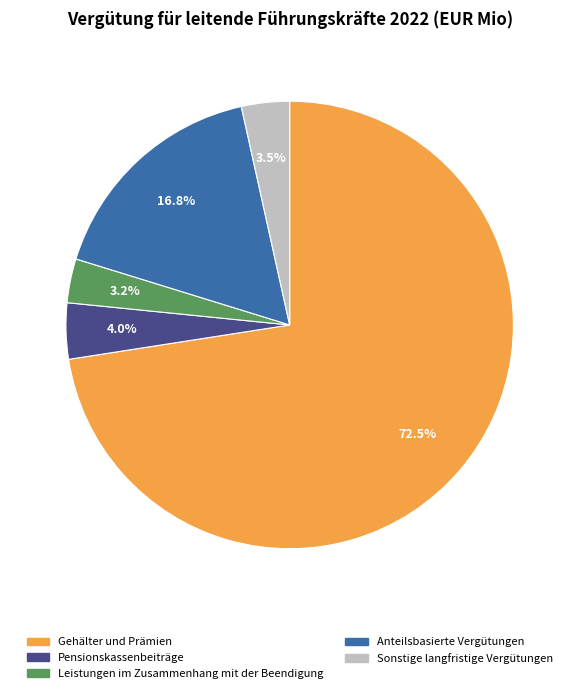

Which slice is the largest?

Gehälter und Prämien